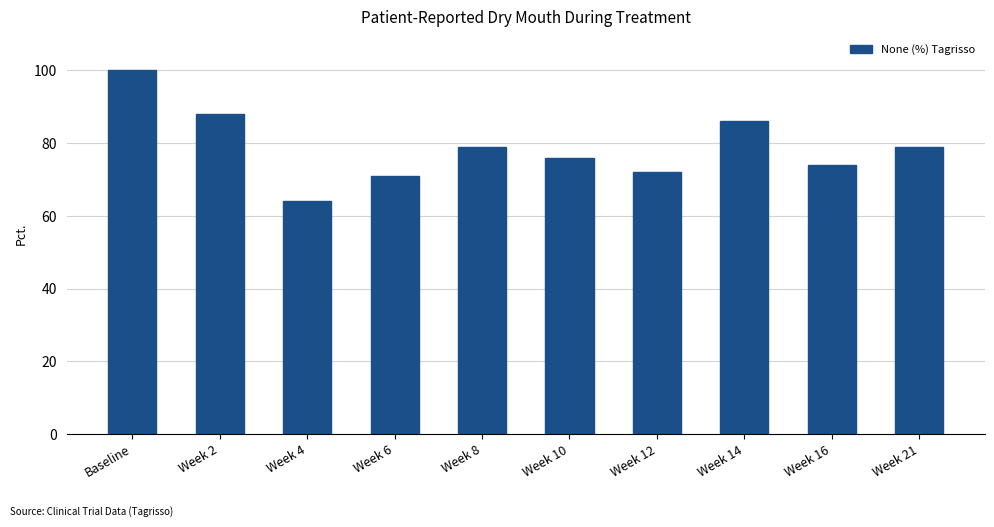

What is the minimum value shown in the chart?

64